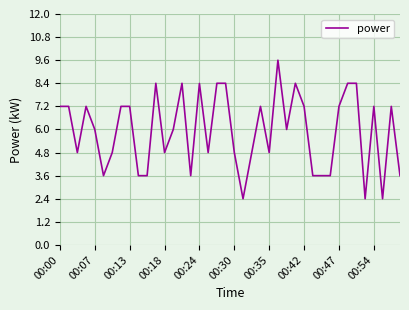

Reading left to right, what are all the values shown in this chart?

7.2	7.2	4.8	7.2	6.0	3.6	4.8	7.2	7.2	3.6	3.6	8.4	4.8	6.0	8.4	3.6	8.4	4.8	8.4	8.4	4.8	2.4	4.8	7.2	4.8	9.6	6.0	8.4	7.2	3.6	3.6	3.6	7.2	8.4	8.4	2.4	7.2	2.4	7.2	3.6